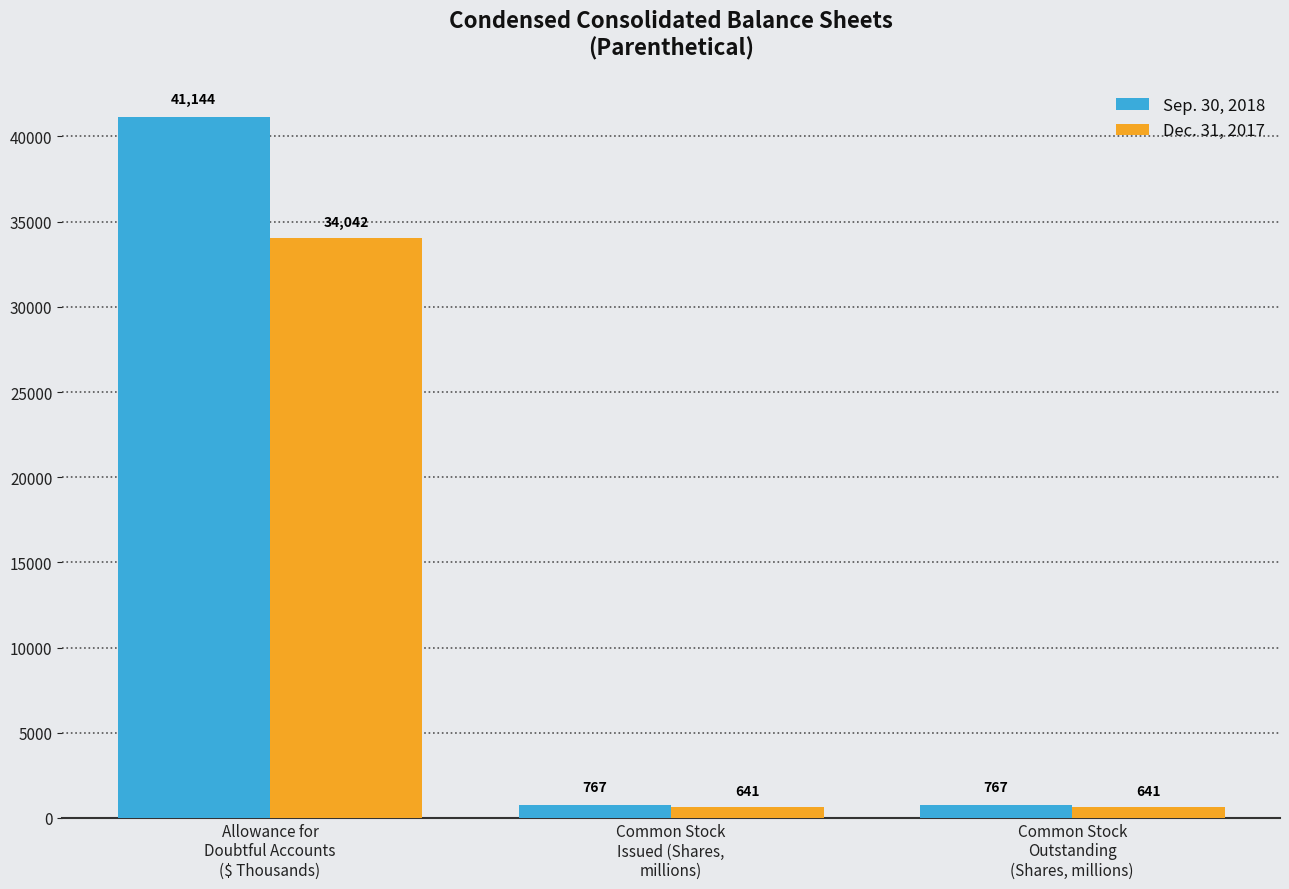

What is the difference between the Dec. 31, 2017 values at Common Stock
Issued (Shares,
millions) and Allowance for
Doubtful Accounts
($ Thousands)?

33400.9